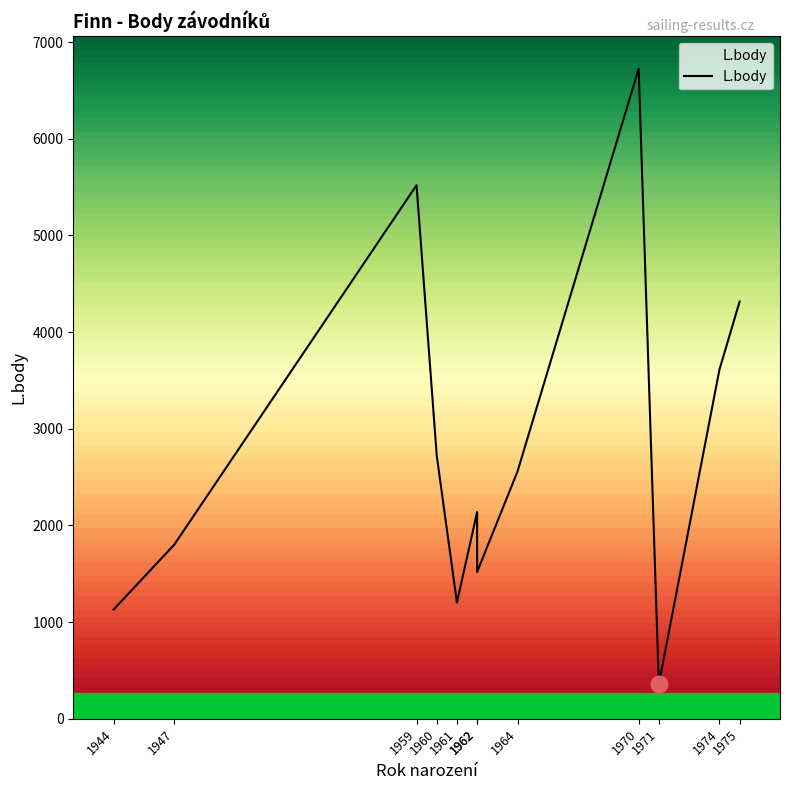

List the labels in order of value, largest first.

1970, 1959, 1975, 1974, 1960, 1964, 1962, 1947, 1962, 1961, 1944, 1971